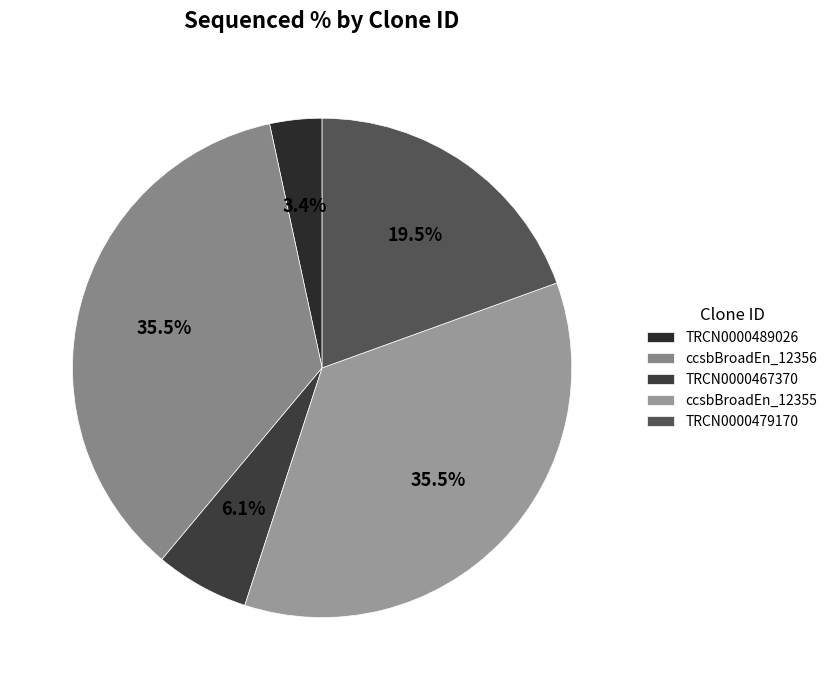

What is the smallest slice in the pie chart?

TRCN0000489026